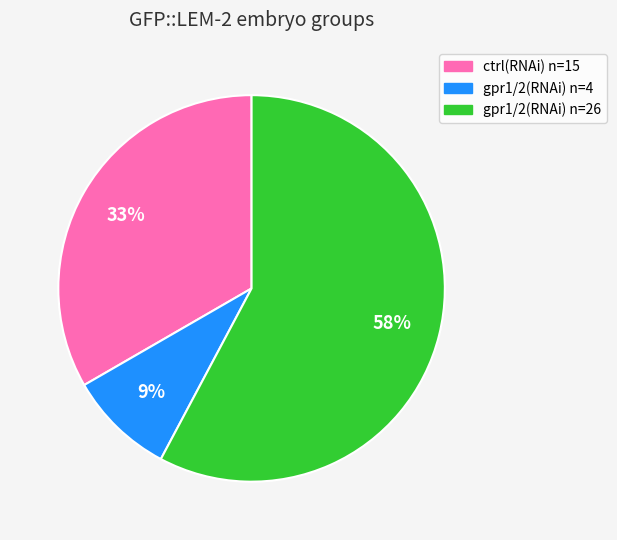

Between gpr1/2(RNAi) n=4 and gpr1/2(RNAi) n=26, which is larger?

gpr1/2(RNAi) n=26